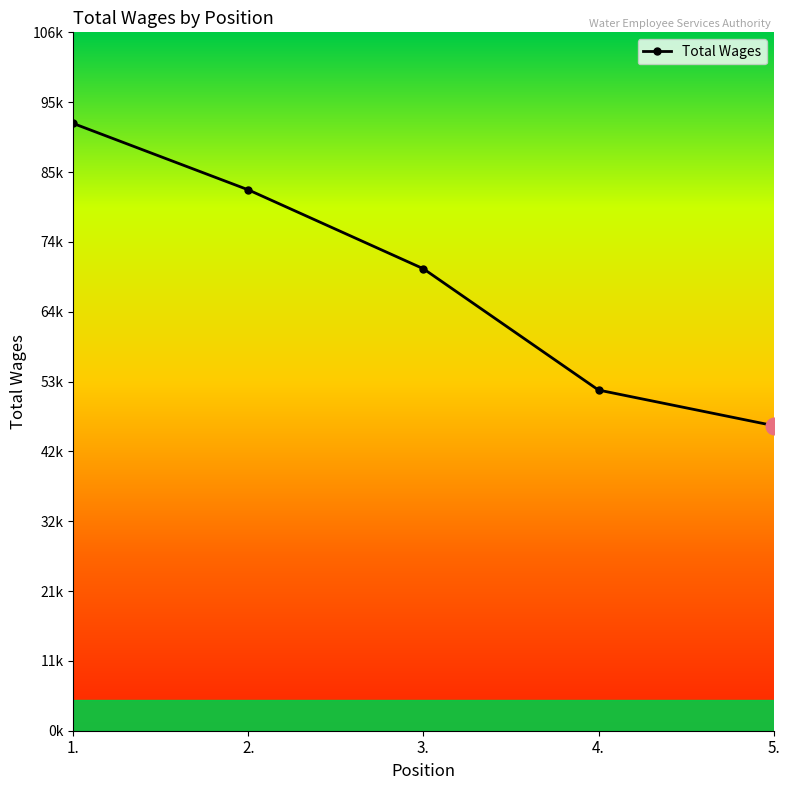

Approximately how many times larger is the value at 2. compared to 4.?

1.6